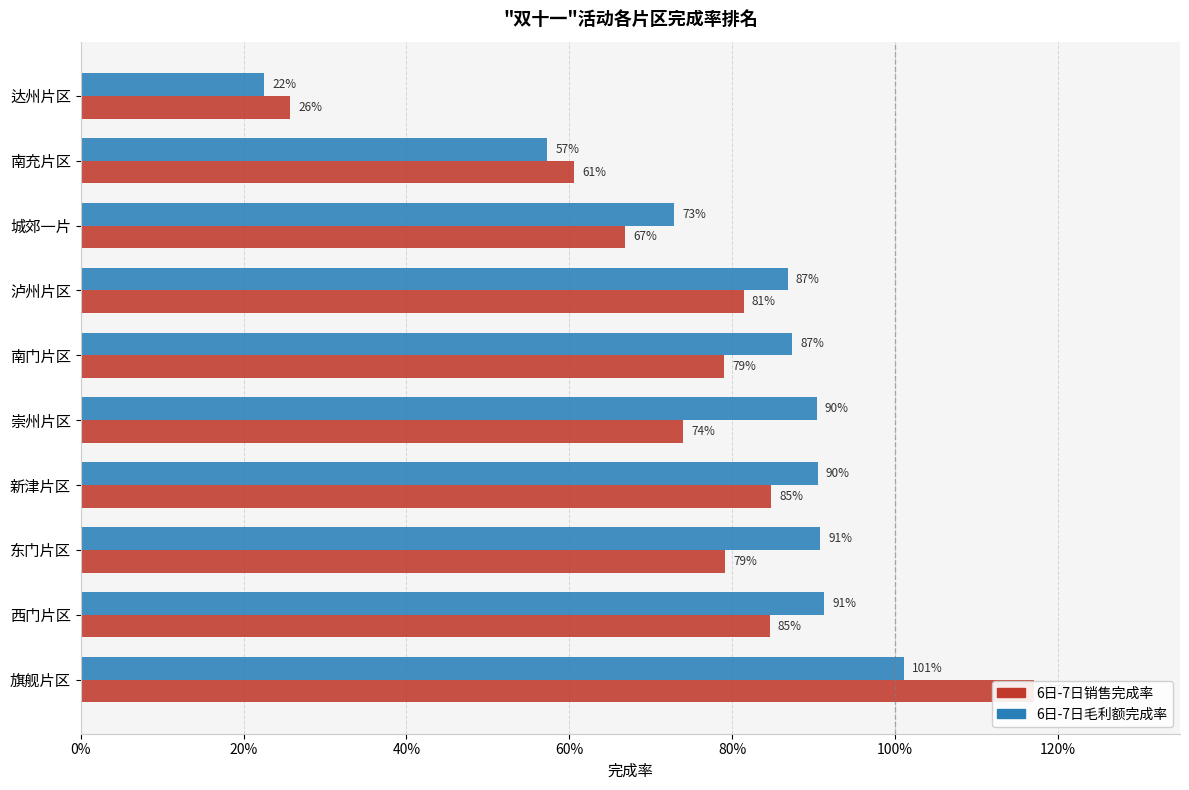

Rank the series by their average value, from highest to lowest.

6日-7日毛利额完成率, 6日-7日销售完成率